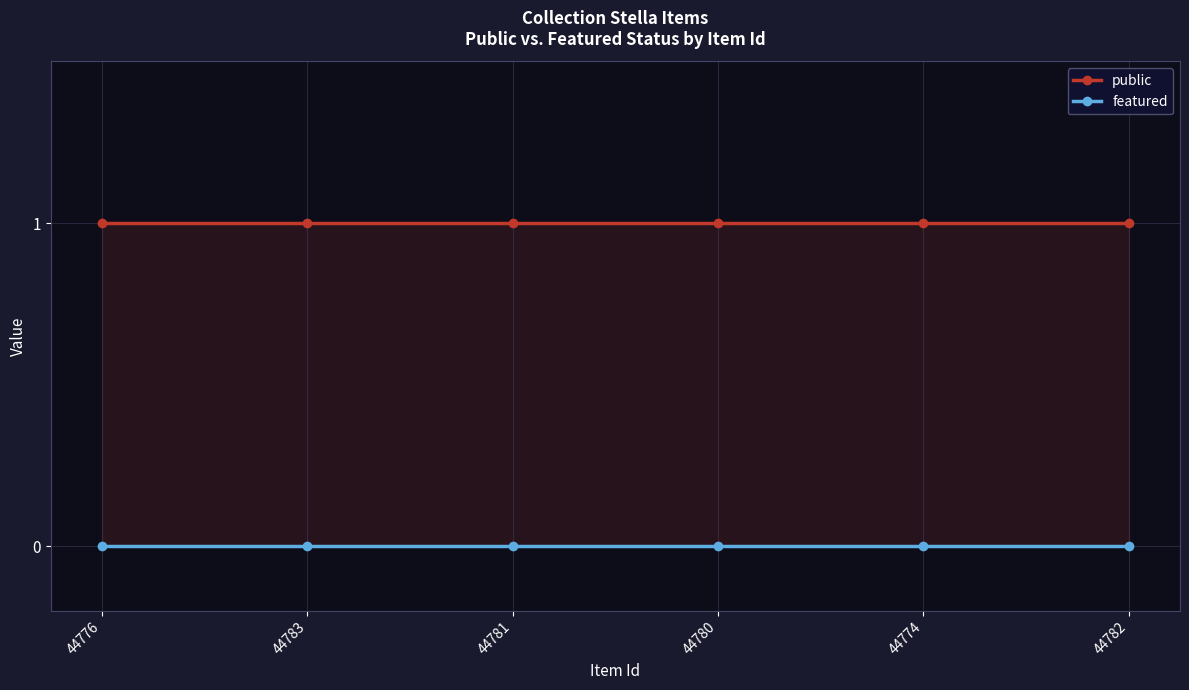

What is the lowest value of the public series?

1